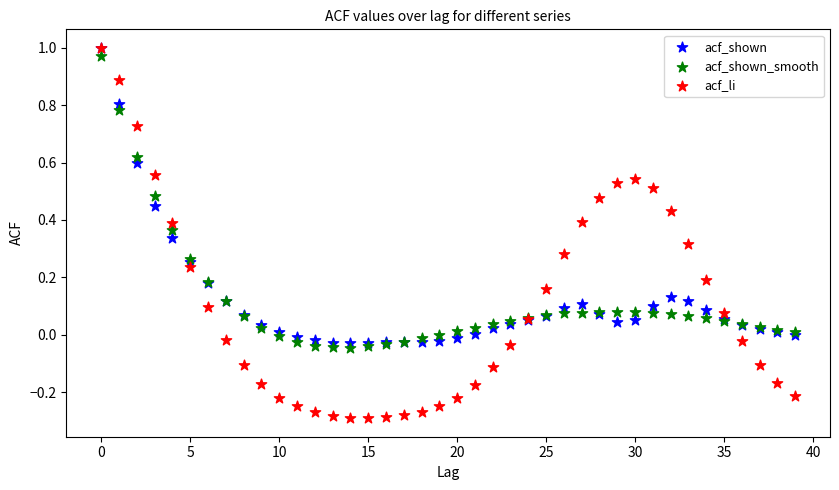

What are all the series names shown in the legend?

acf_shown, acf_shown_smooth, acf_li